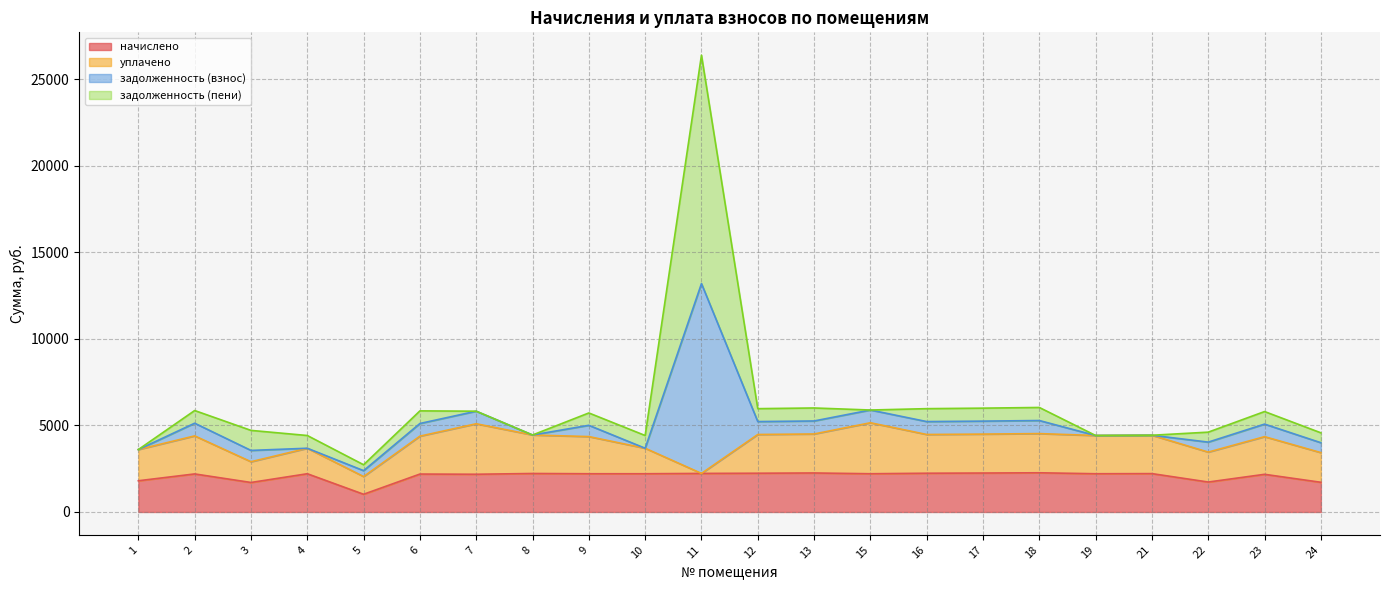

True or false: задолженность (взнос) has more than 0 interior local peaks.

True